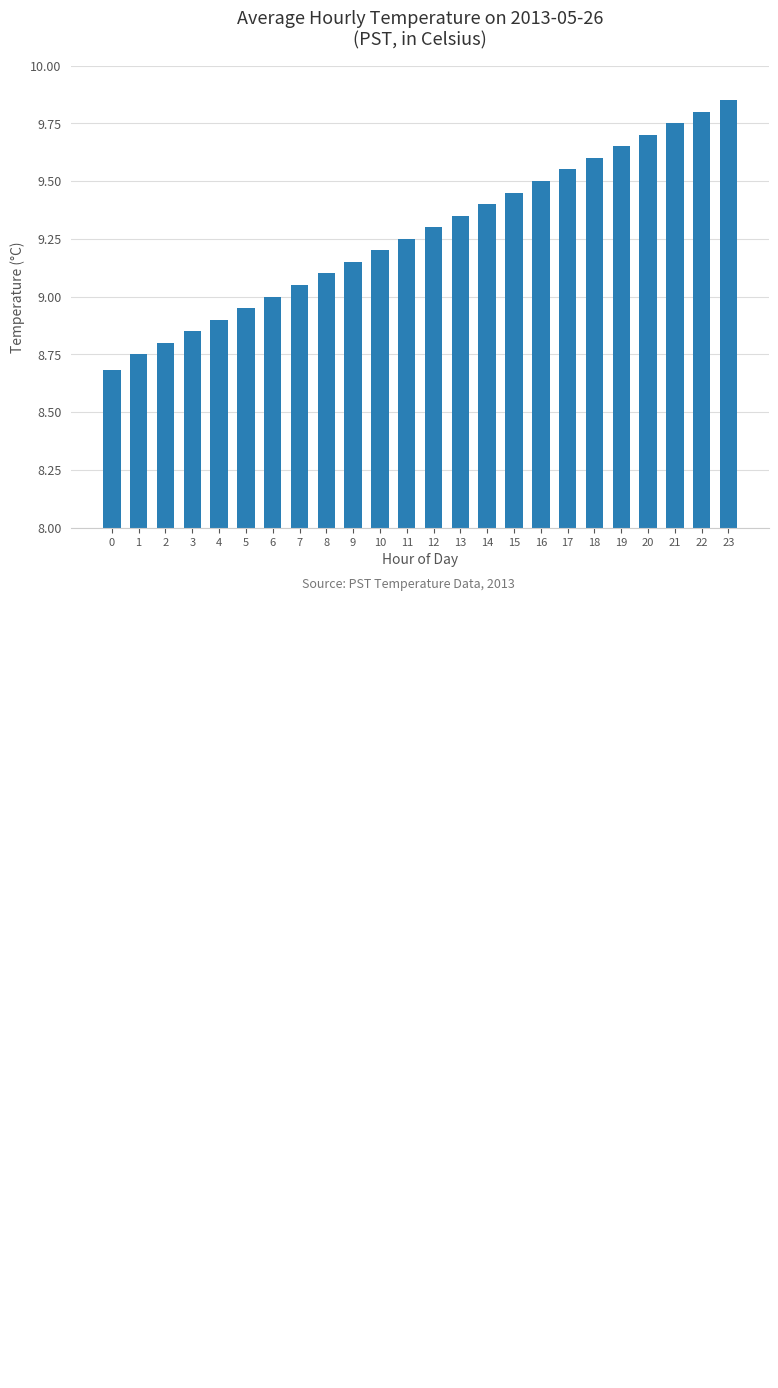

What is the difference between the values at 9 and 19?

0.5